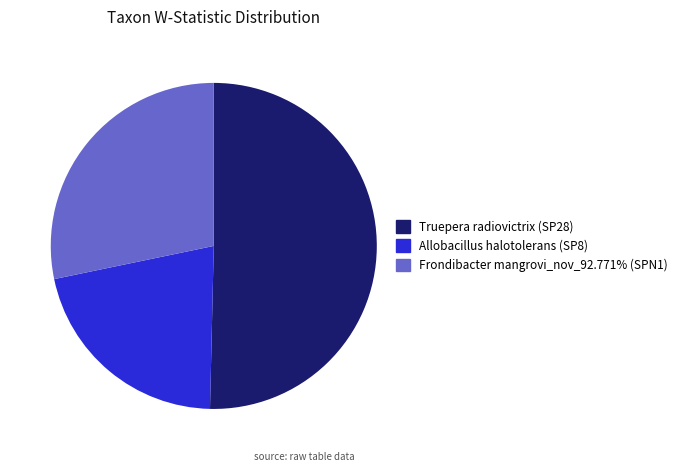

Between Allobacillus halotolerans (SP8) and Truepera radiovictrix (SP28), which is larger?

Truepera radiovictrix (SP28)